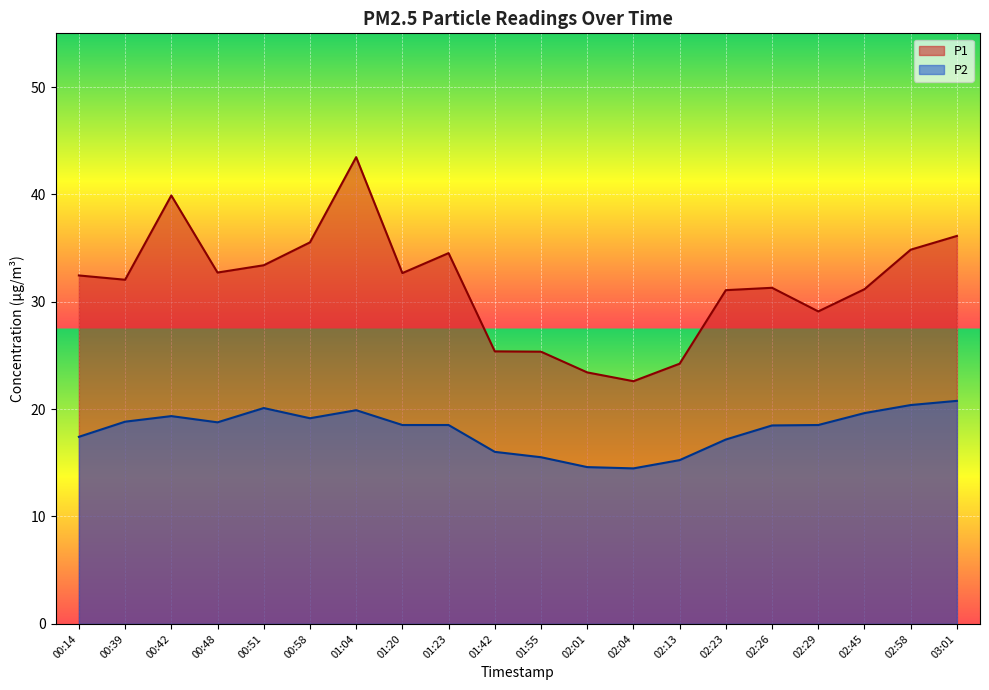

How many interior local peaks does the P1 series have?

4